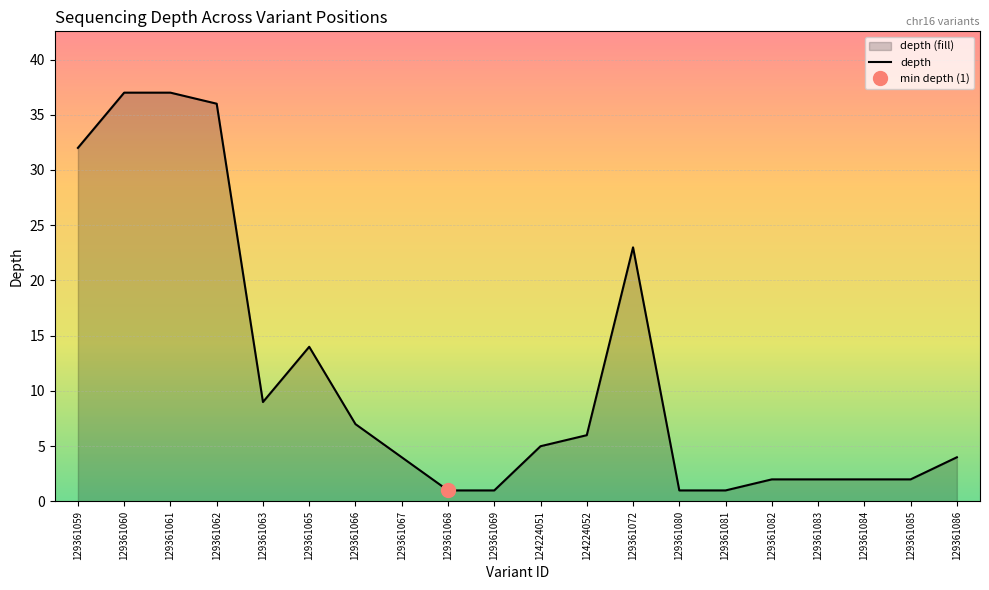

At which label does the data first exceed 5?

129361059